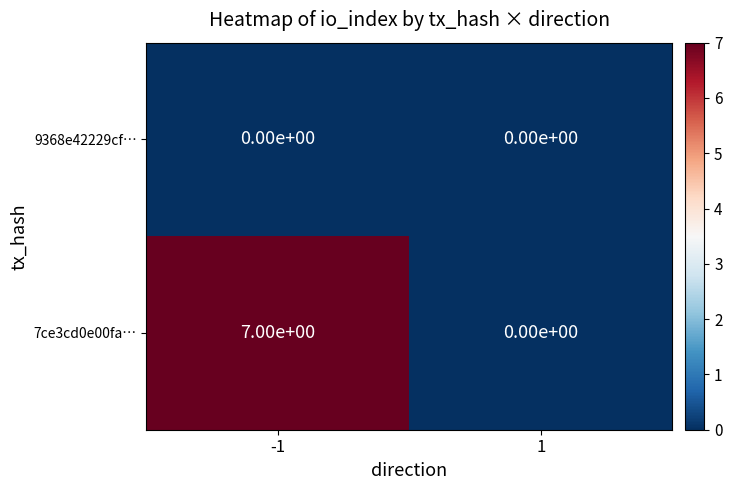

Which series has the largest total across all categories?

7ce3cd0e00fa…